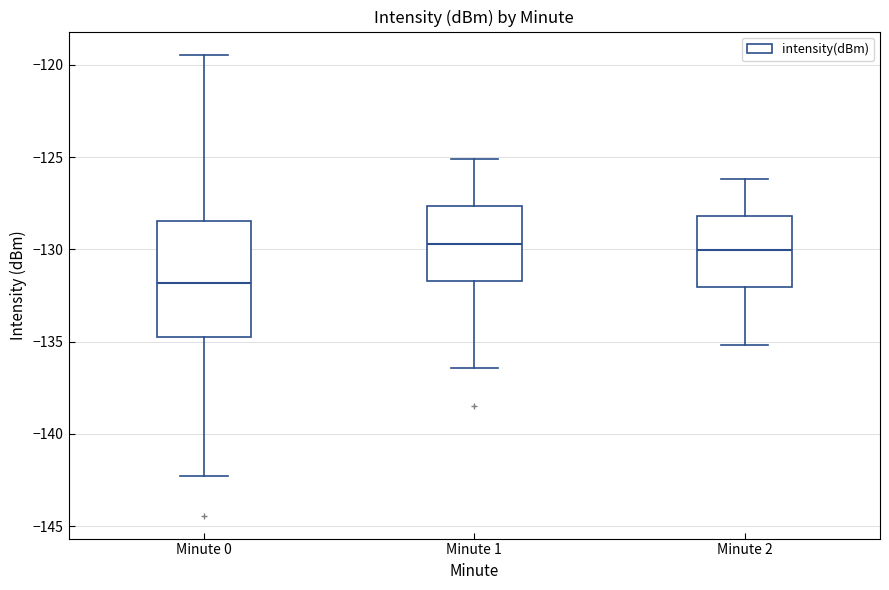

Reading left to right, transcribe this box plot: for each box, give where its median line is, the range the box spans, and where its two whiskers end, as read against the y-axis. The values are not printed on the chart, so give them approximately, as read against the axis.

Minute 0: median -132.0, box -135.0 to -128.5, whiskers -142.5 to -119.5
Minute 1: median -129.5, box -131.5 to -127.5, whiskers -136.5 to -125.0
Minute 2: median -130.0, box -132.0 to -128.0, whiskers -135.0 to -126.0